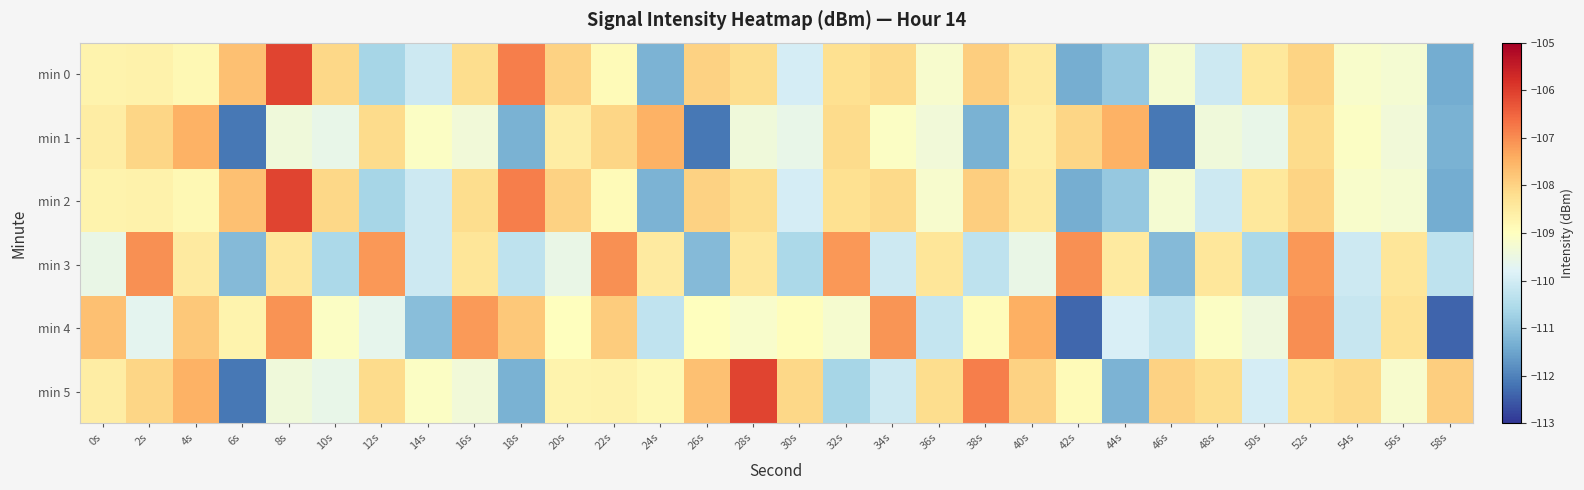

How many distinct data groups are displayed?

6